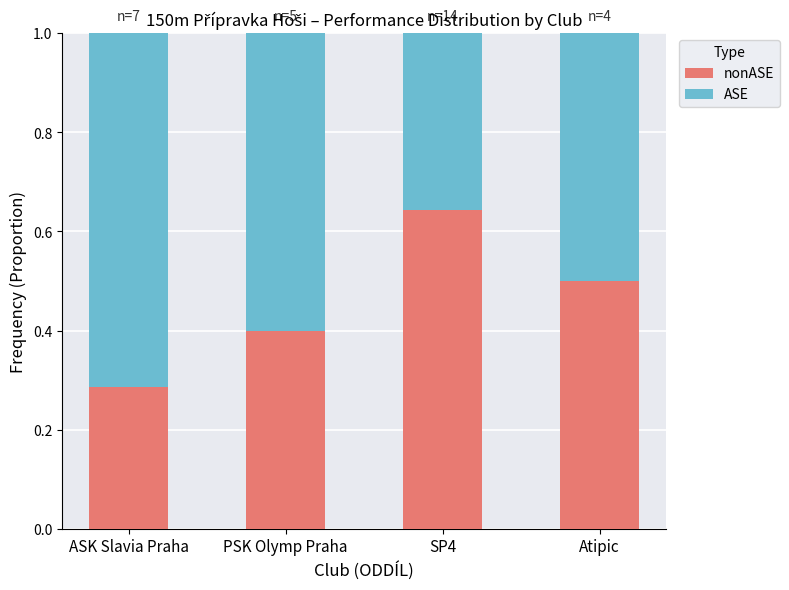

Count the ASE values in the range 0 to 1.

4